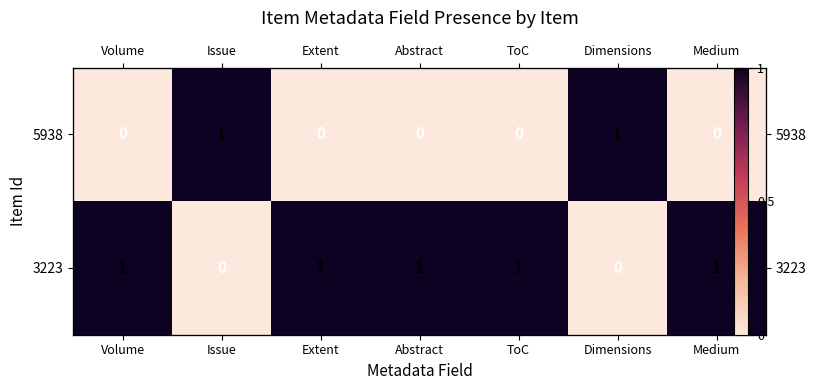

How many series are shown in this chart?

2